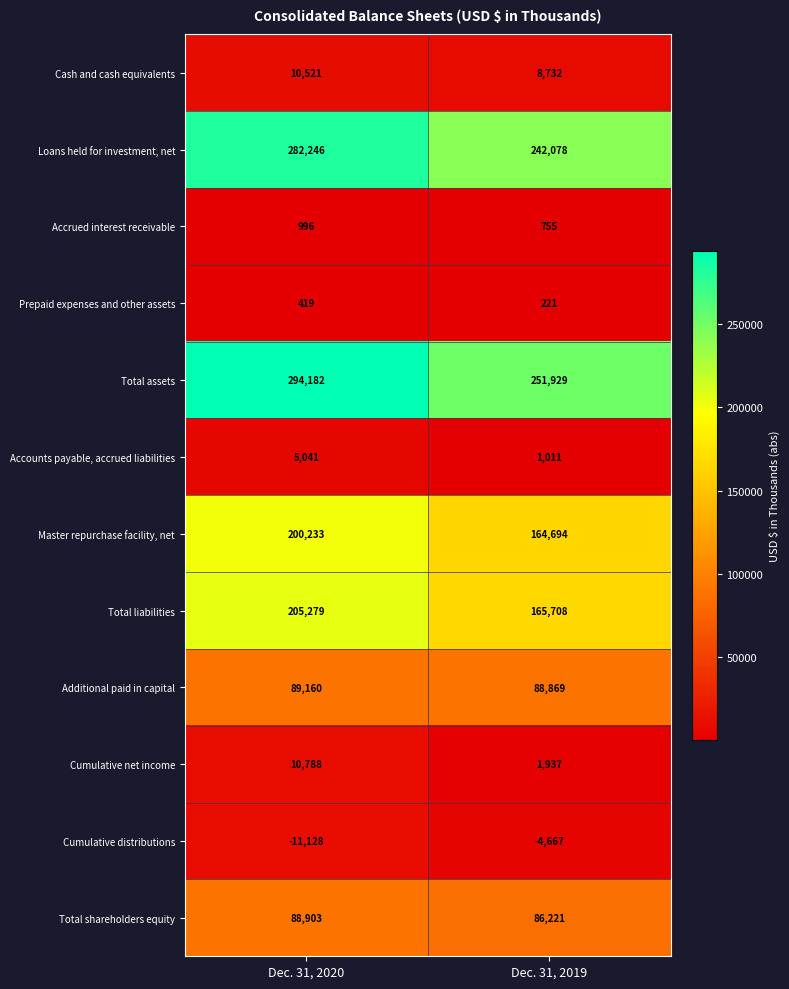

The value of Accrued interest receivable at Dec. 31, 2019 is 229. True or false?

False